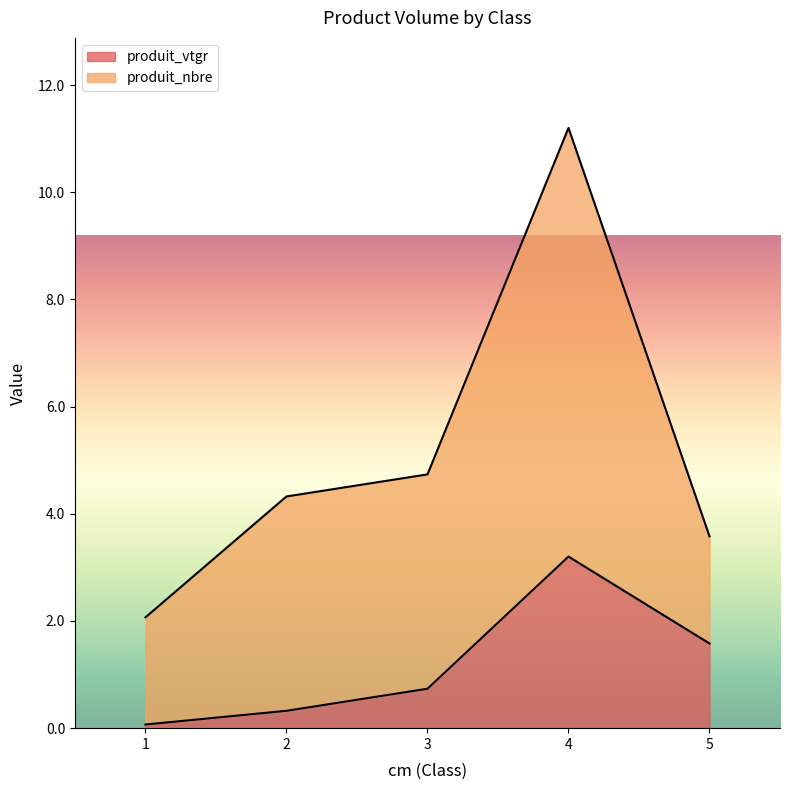

What is the ratio of the value at 2 to the value at 4?

0.1